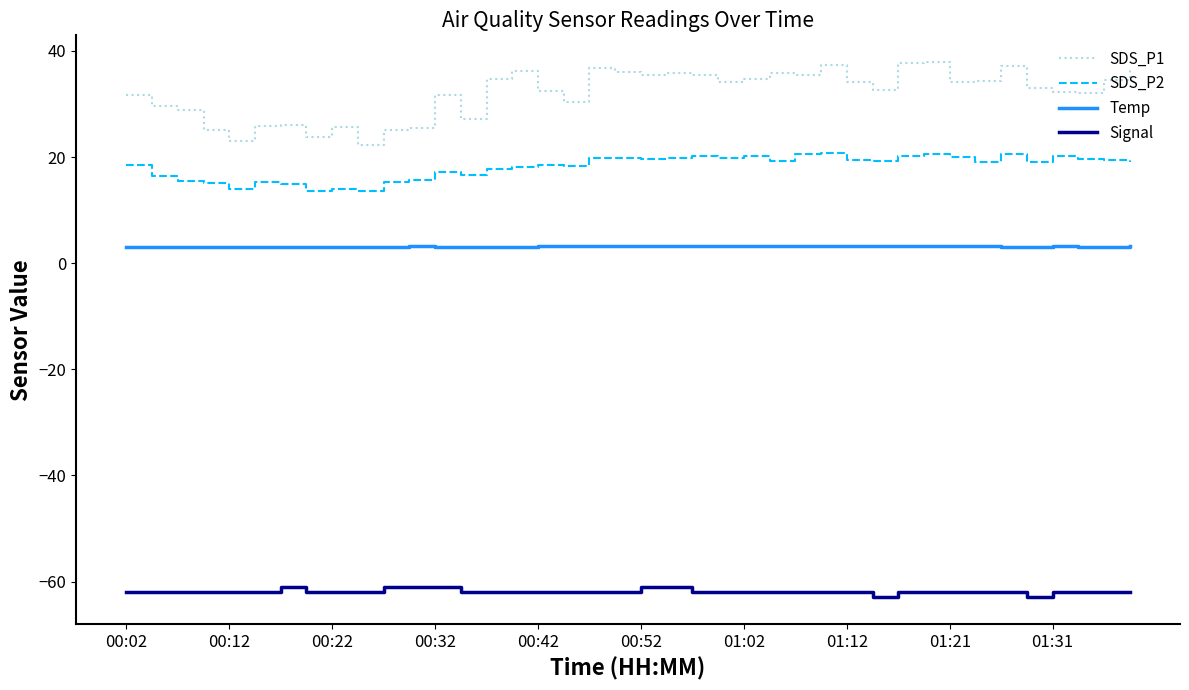

What is the minimum value shown in the chart?

-63.0